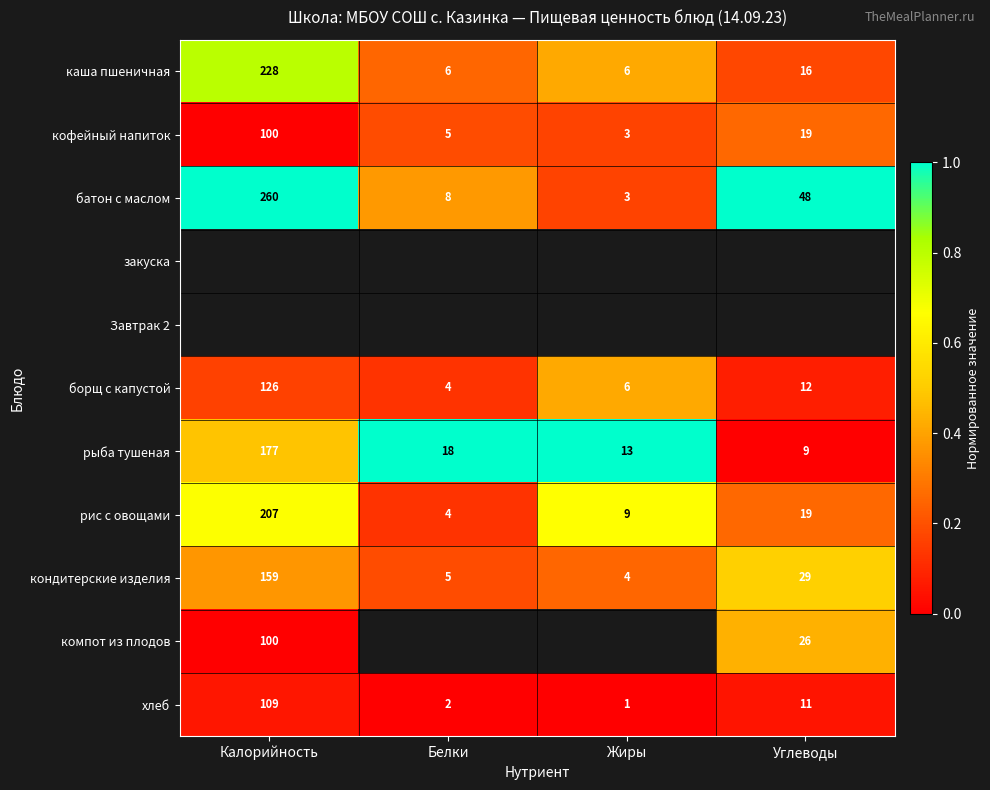

Is the value of кофейный напиток at Калорийность greater than the value of хлеб at Калорийность?

No